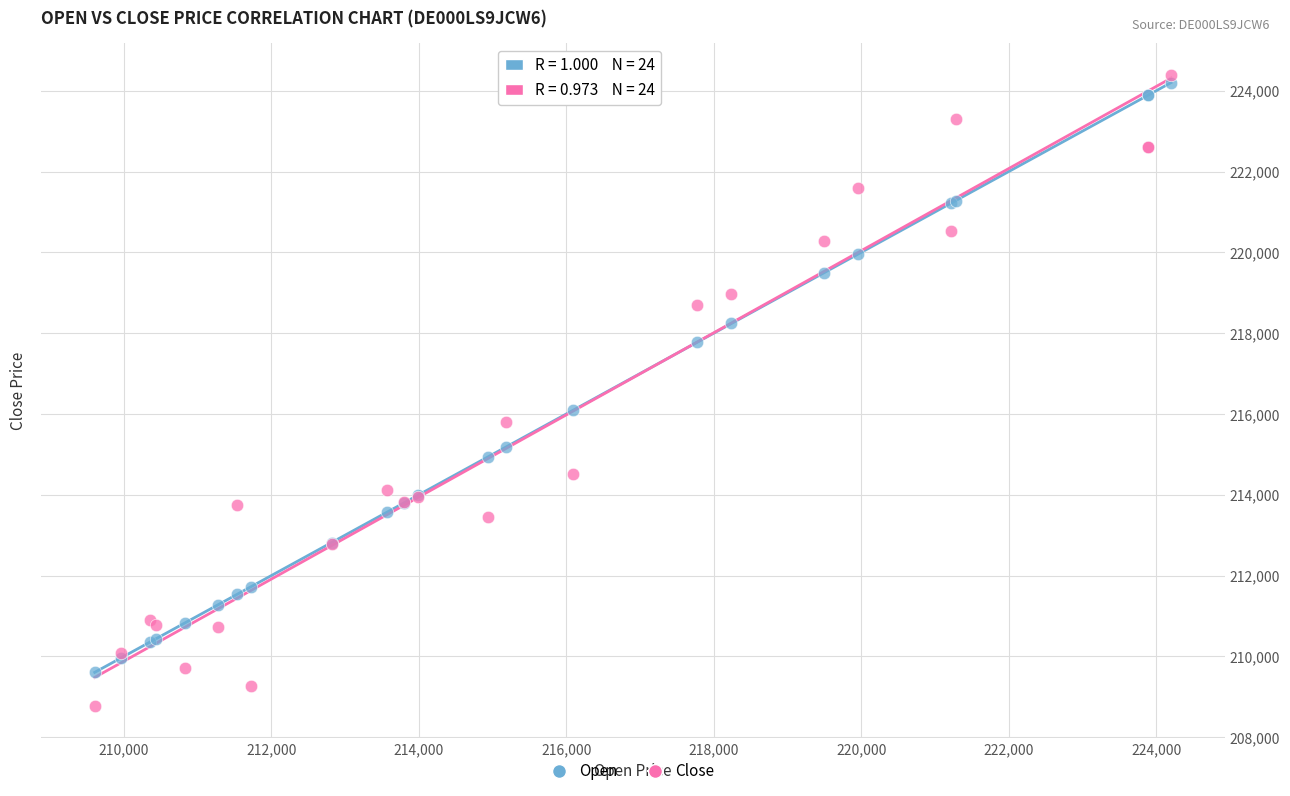

What is the X range (max minus min) for the scatter plot?

14594